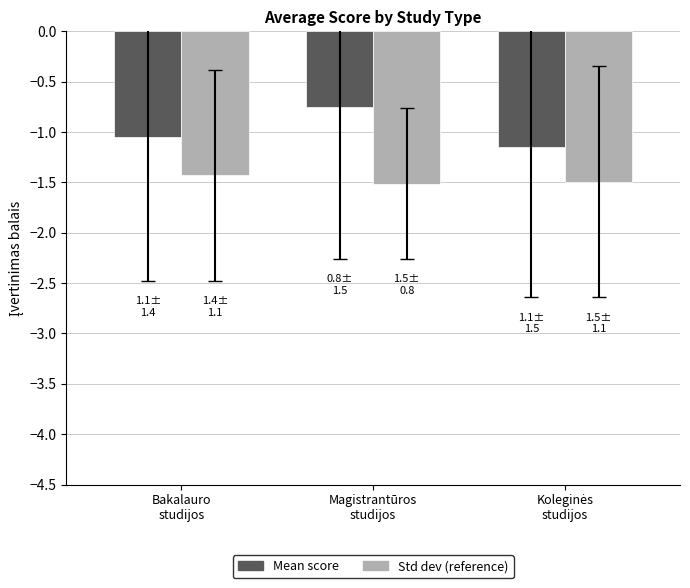

How many distinct data groups are displayed?

2